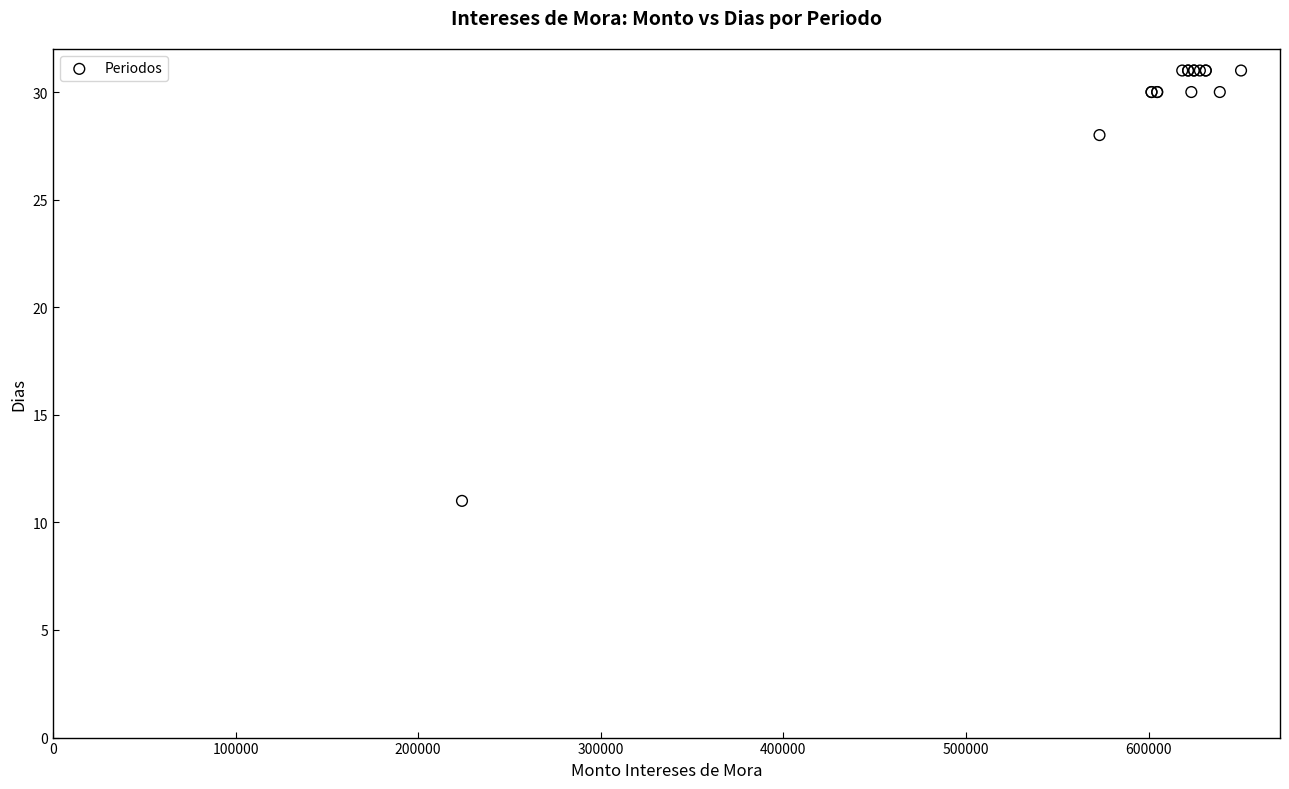

What Y value in the scatter plot is closest to 21?

28